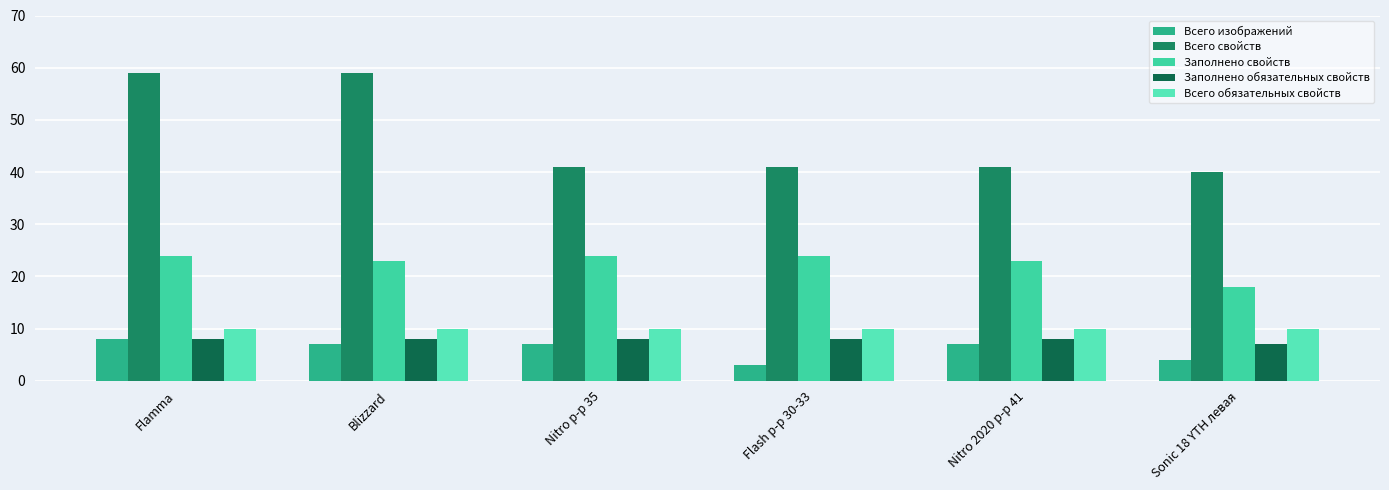

What is the label of the 3rd bar from the left?

Nitro р-р 35